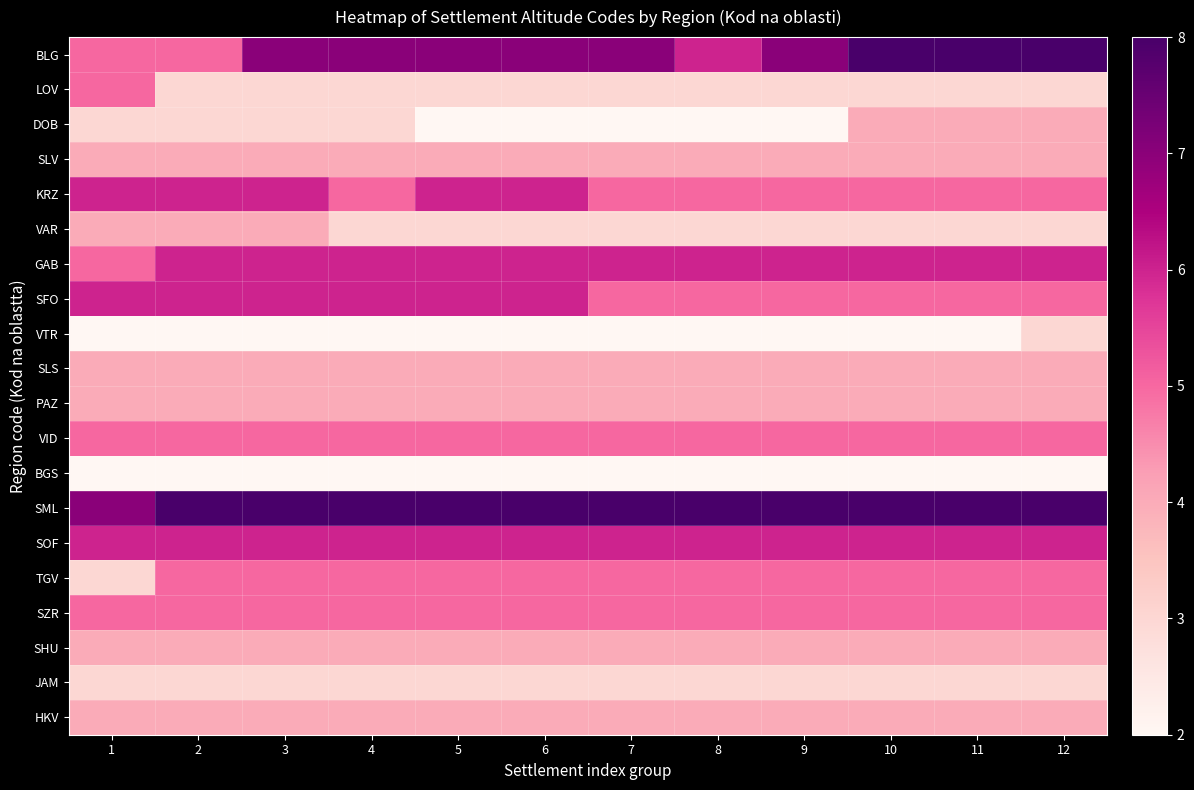

How many categories are shown in the chart?

12